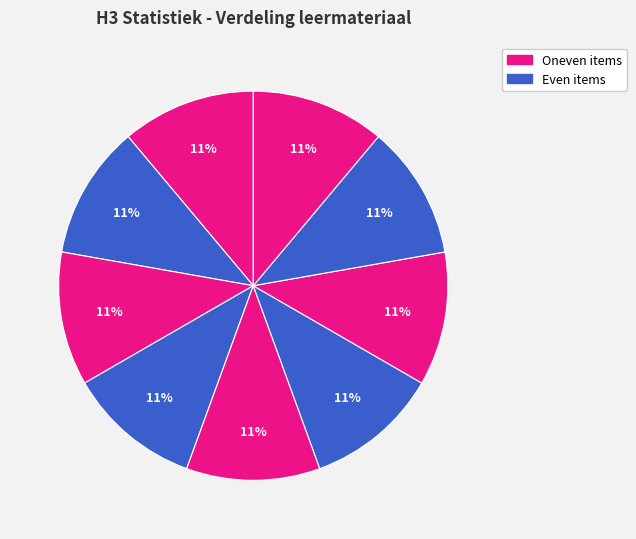

How many slices are in this pie chart?

9